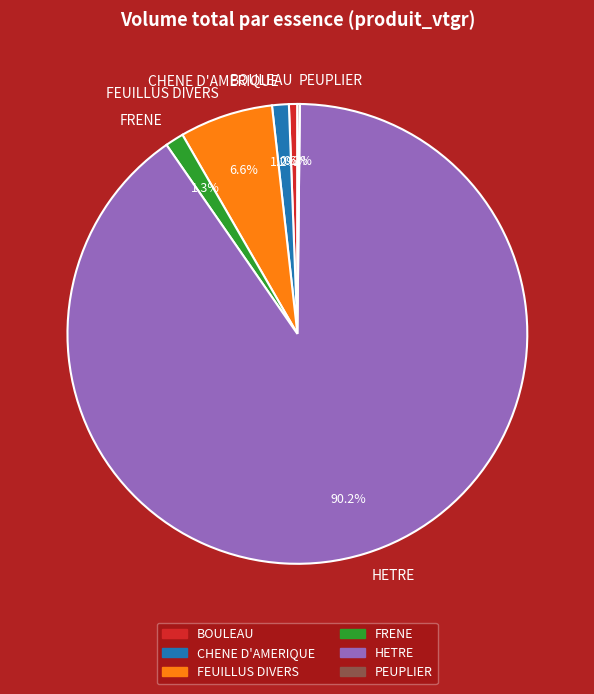

Which slice represents more than half of the pie?

HETRE